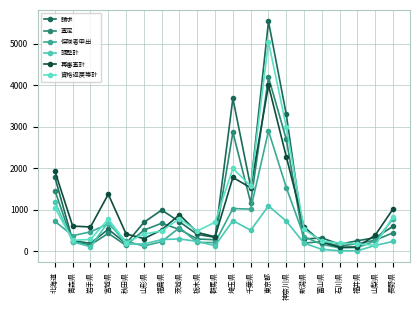

How many data points in 保険者申出 are less than 378?

10